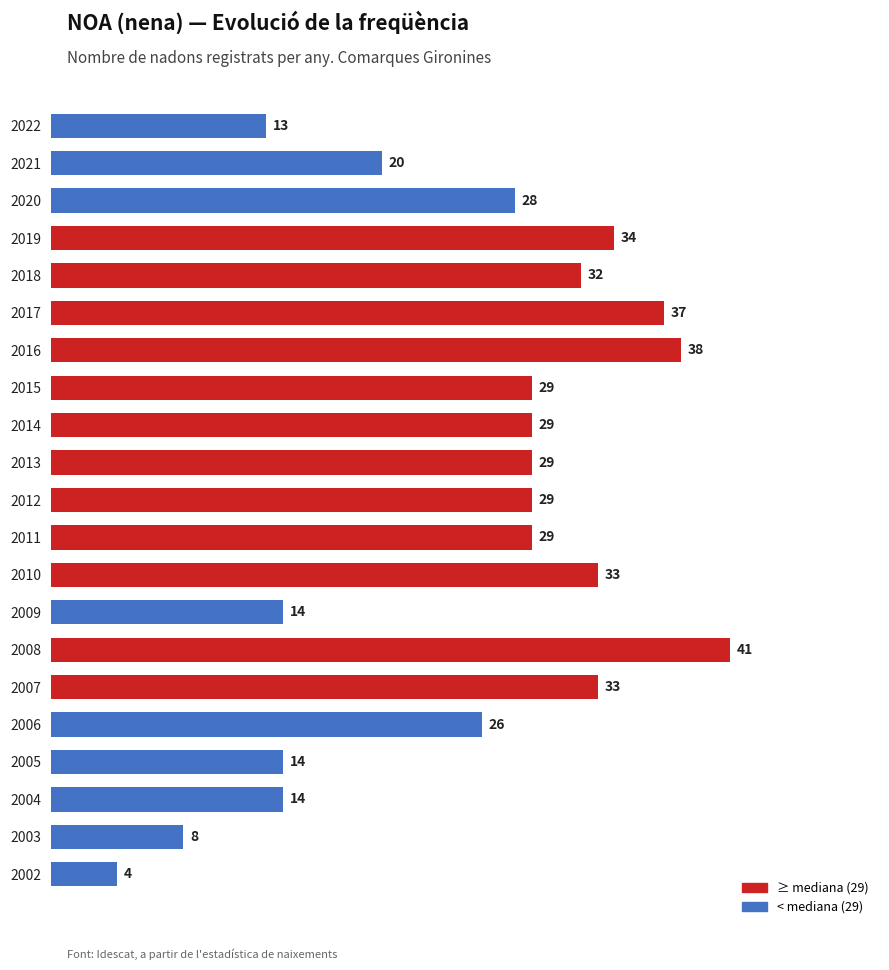

What is the difference between the second highest and minimum values?

34